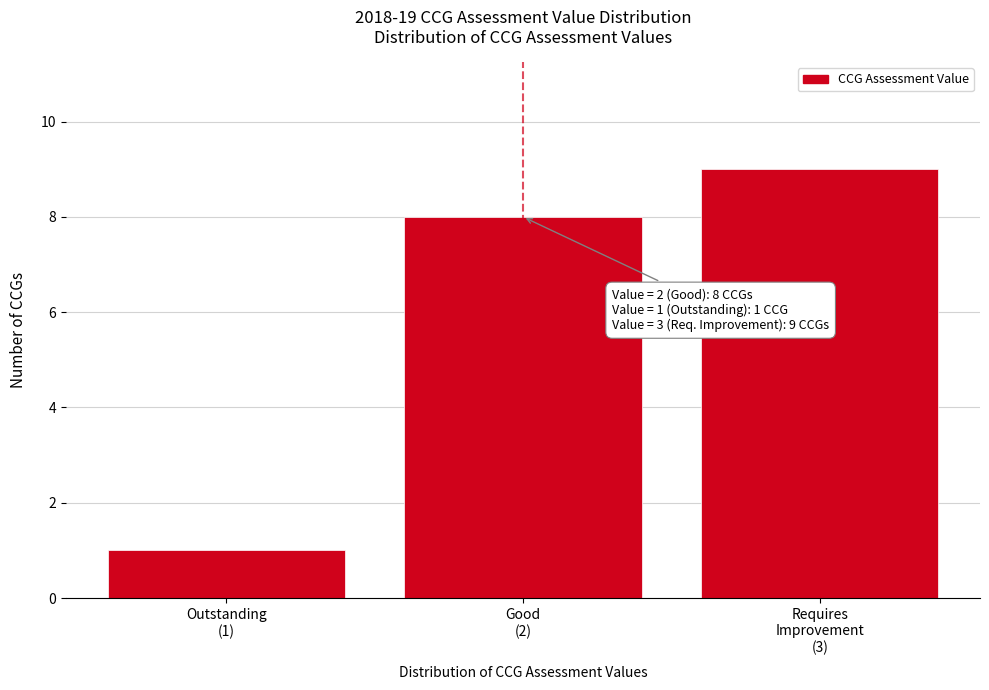

Reading left to right, extract all data points from this chart.

1	8	9